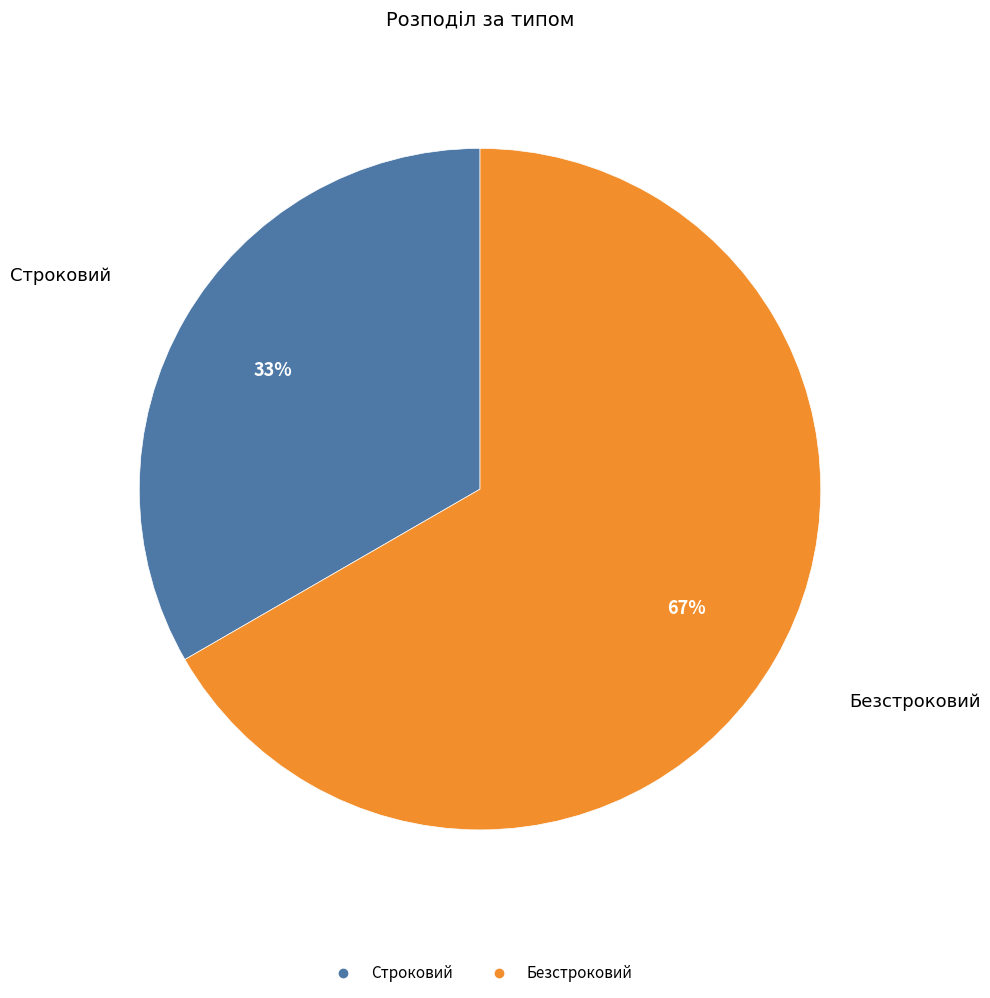

To the nearest percent, what portion does Безстроковий represent?

67%